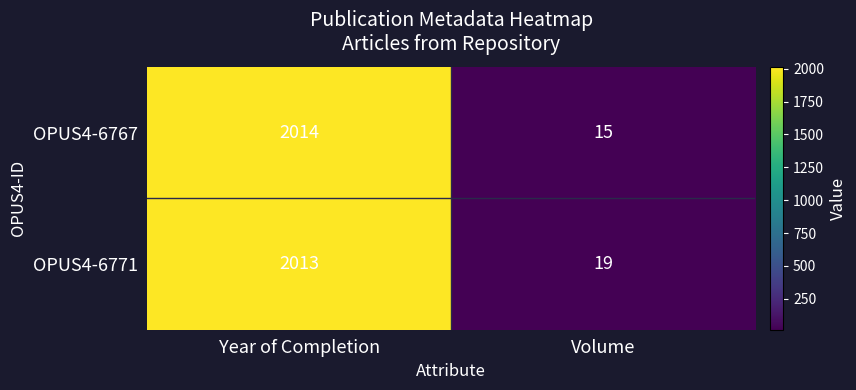

What is the minimum value shown in the chart?

15